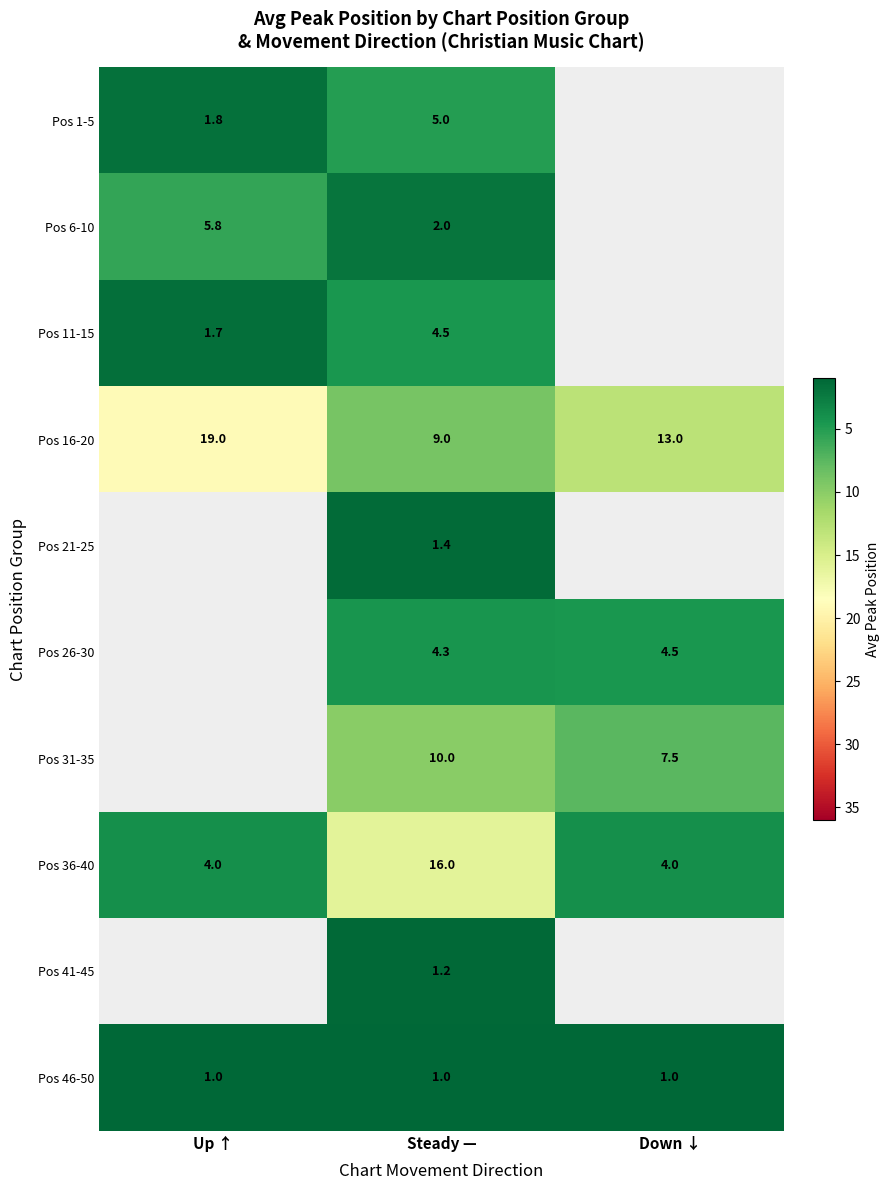

True or false: Pos 11-15 has a value of 2.4 at Up ↑.

False